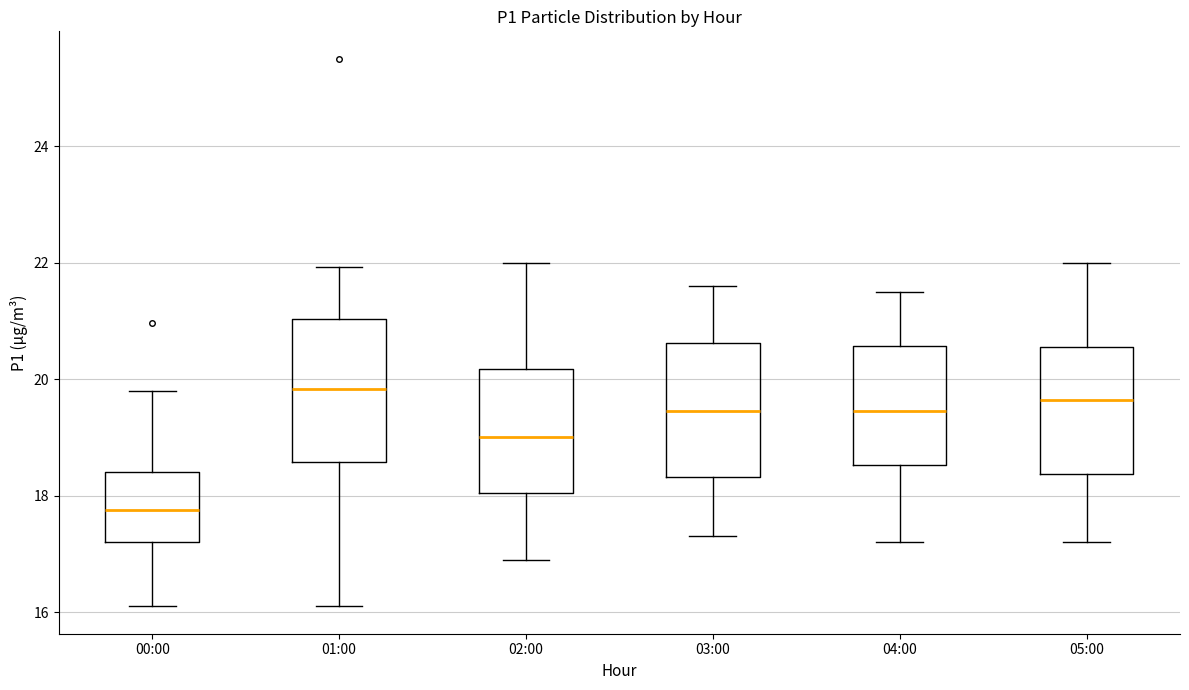

Reading left to right, transcribe this box plot: for each box, give where its median line is, the range the box spans, and where its two whiskers end, as read against the y-axis. The values are not printed on the chart, so give them approximately, as read against the axis.

00:00: median 17.8, box 17.2 to 18.4, whiskers 16.2 to 19.8
01:00: median 19.8, box 18.6 to 21.0, whiskers 16.2 to 22.0
02:00: median 19.0, box 18.0 to 20.2, whiskers 17.0 to 22.0
03:00: median 19.4, box 18.4 to 20.6, whiskers 17.4 to 21.6
04:00: median 19.4, box 18.6 to 20.6, whiskers 17.2 to 21.6
05:00: median 19.6, box 18.4 to 20.6, whiskers 17.2 to 22.0